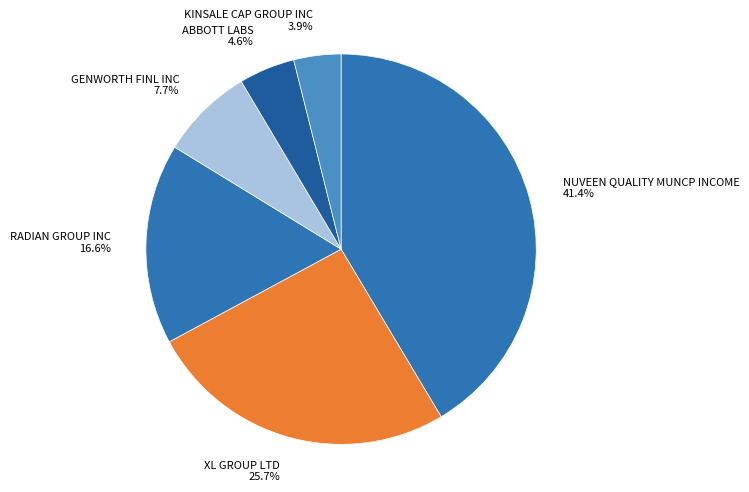

True or false: NUVEEN QUALITY MUNCP INCOME accounts for 41% of the total.

True